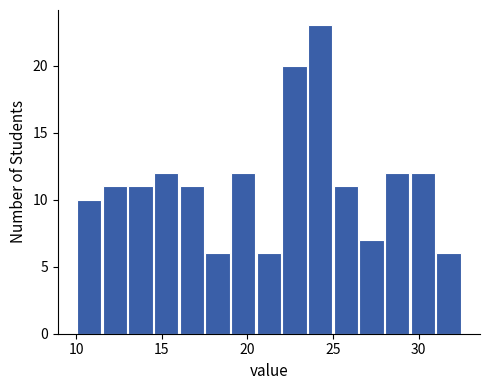

Around what value on the x-axis is the tallest bar? Give the approximate position of its centre, as read against the axis.

24.5